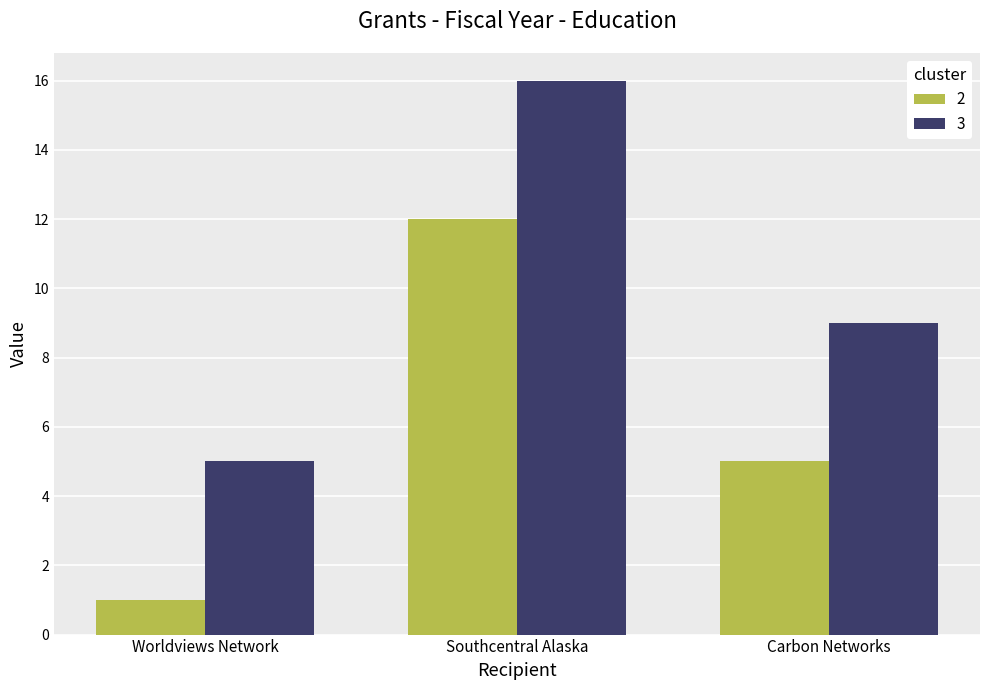

Where is 2 nearest to the value 6?

Carbon Networks